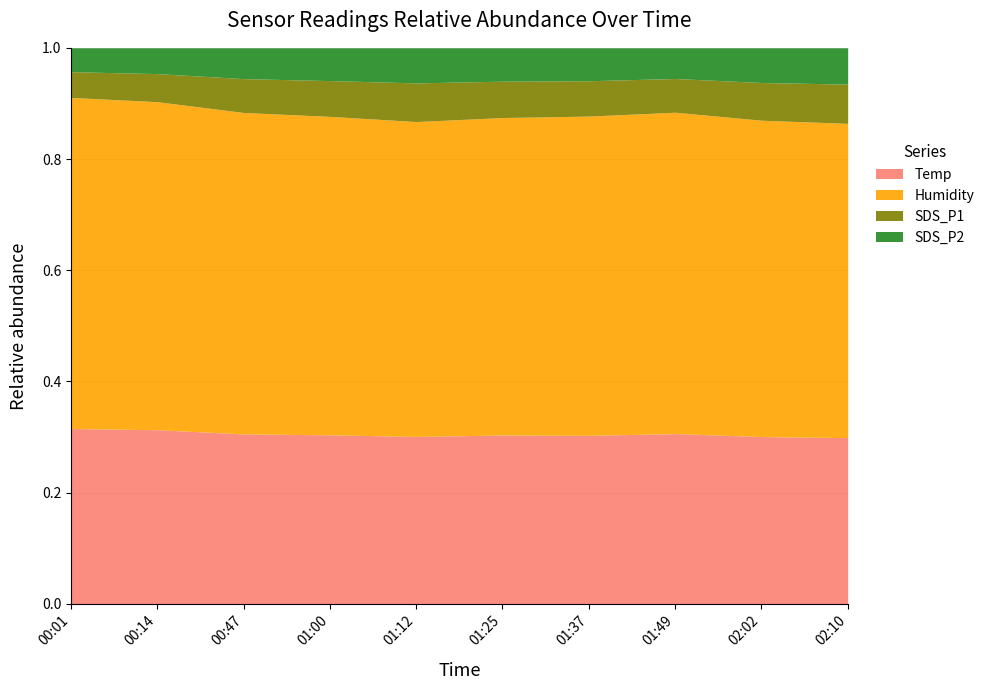

What is the total value across all series at 00:14?

1.0